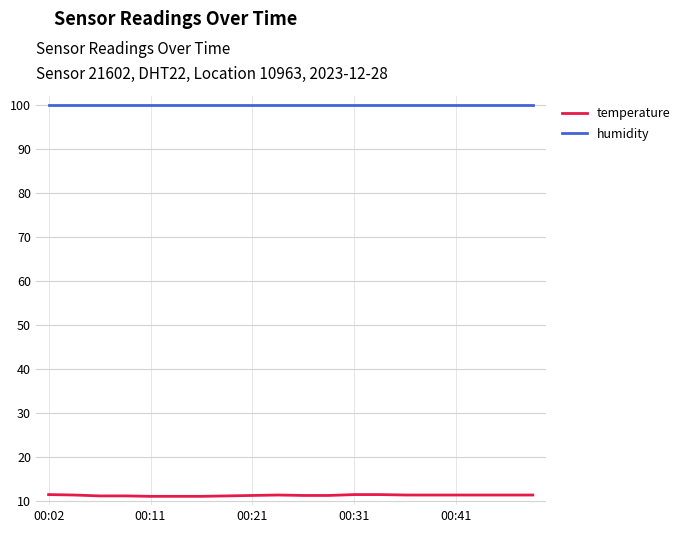

Which series has the widest spread of values?

temperature